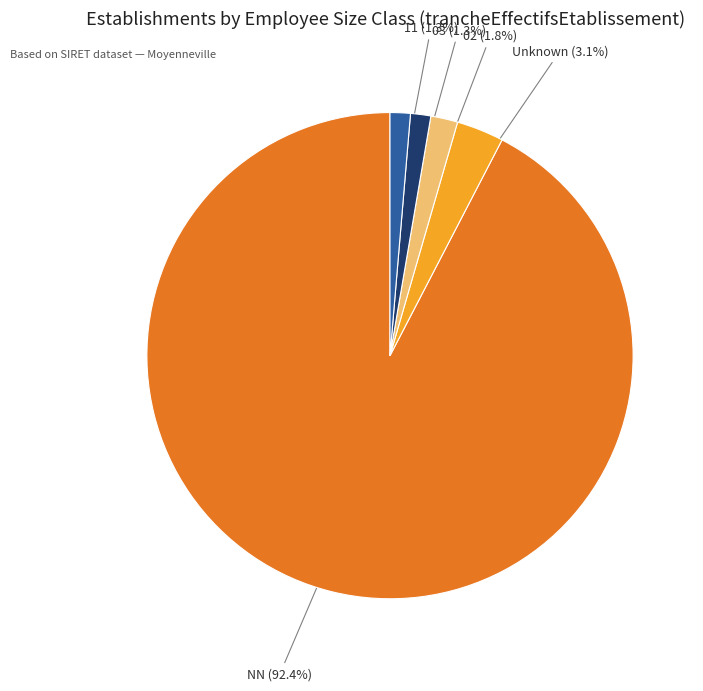

What is the largest slice in the pie chart?

NN (92.4%)